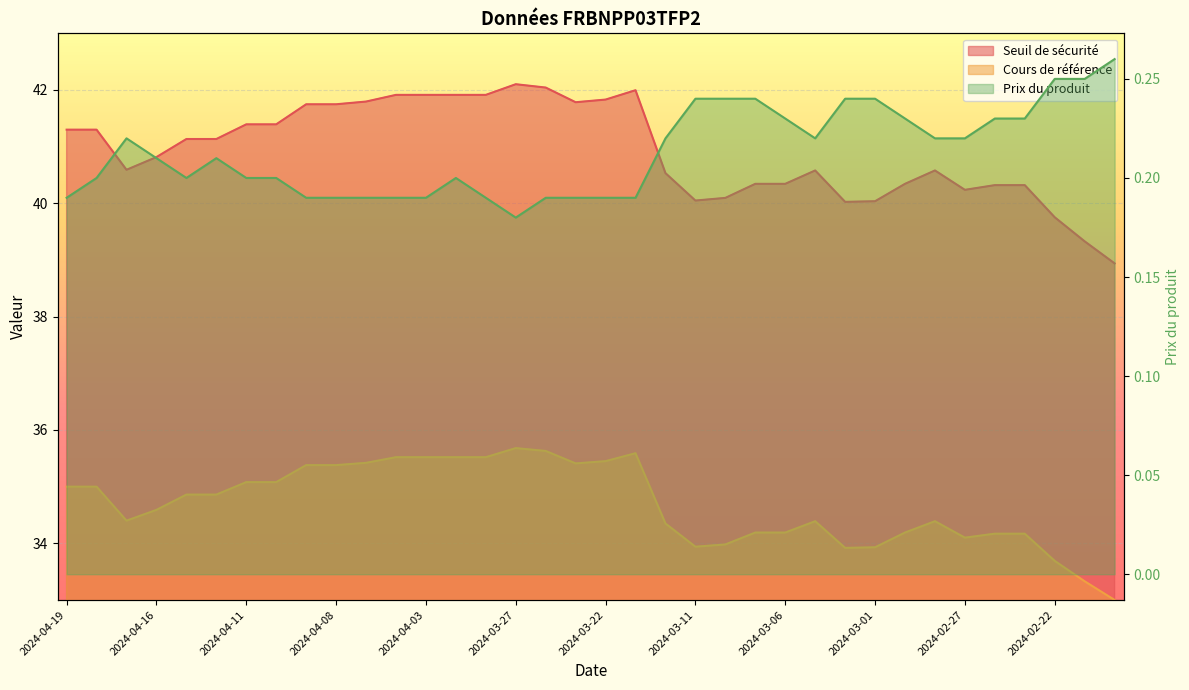

List the labels in order of Cours de référence value, smallest first.

2024-02-20, 2024-02-21, 2024-02-22, 2024-03-04, 2024-03-01, 2024-03-11, 2024-03-08, 2024-02-27, 2024-02-26, 2024-02-23, 2024-03-07, 2024-03-06, 2024-02-29, 2024-03-12, 2024-03-05, 2024-02-28, 2024-04-17, 2024-04-16, 2024-04-15, 2024-04-12, 2024-04-19, 2024-04-18, 2024-04-11, 2024-04-10, 2024-04-09, 2024-04-08, 2024-03-25, 2024-04-05, 2024-03-22, 2024-04-04, 2024-04-03, 2024-04-02, 2024-03-28, 2024-03-21, 2024-03-26, 2024-03-27